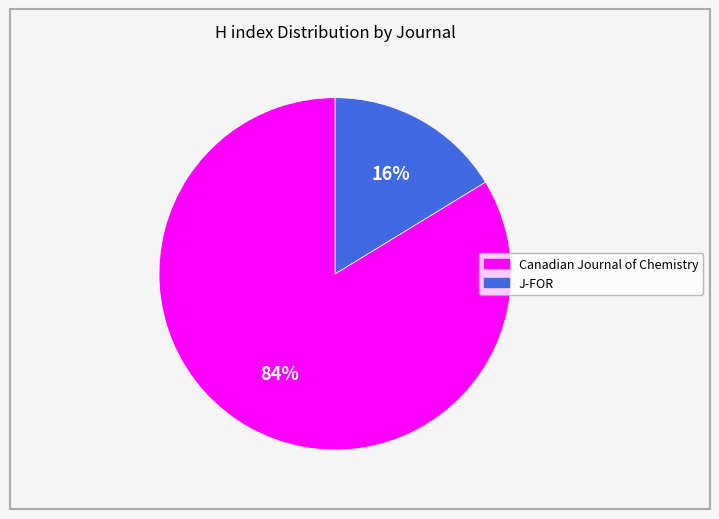

How many segments does this pie chart have?

2